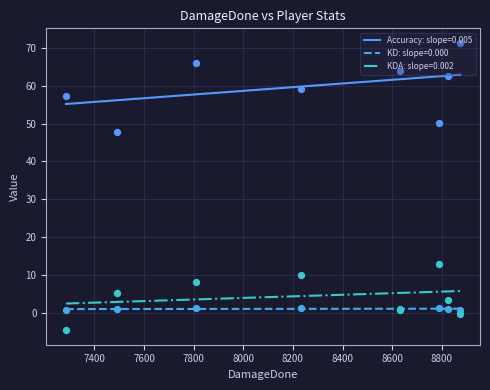

Which series has the largest Y range (max minus min)?

Accuracy